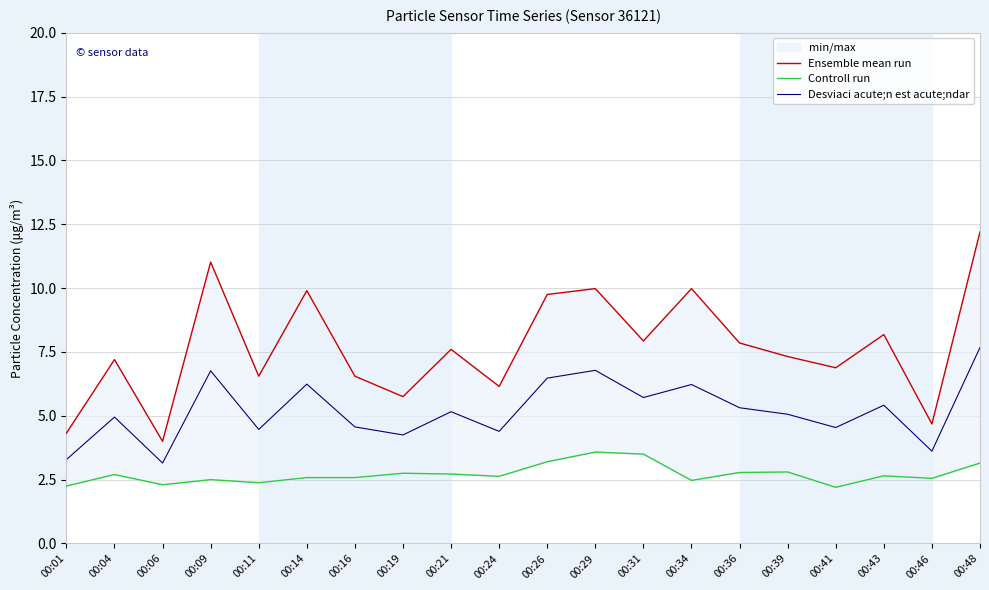

In Ensemble mean run, how many points are higher than both neighbors (excluding endpoints)?

7